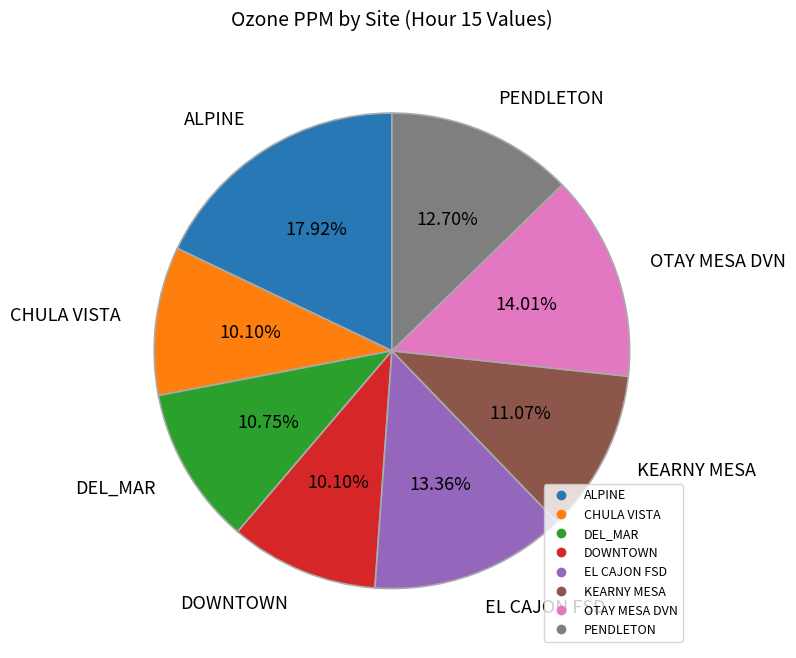

Is OTAY MESA DVN the majority of the pie?

No